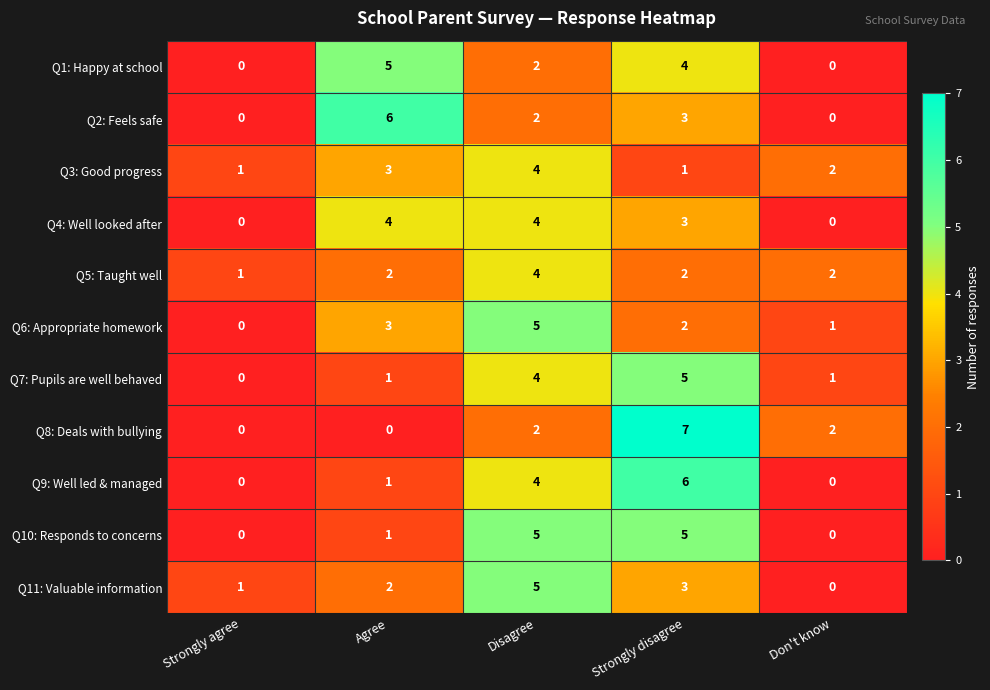

Where is Q9: Well led & managed nearest to the value 3?

Disagree